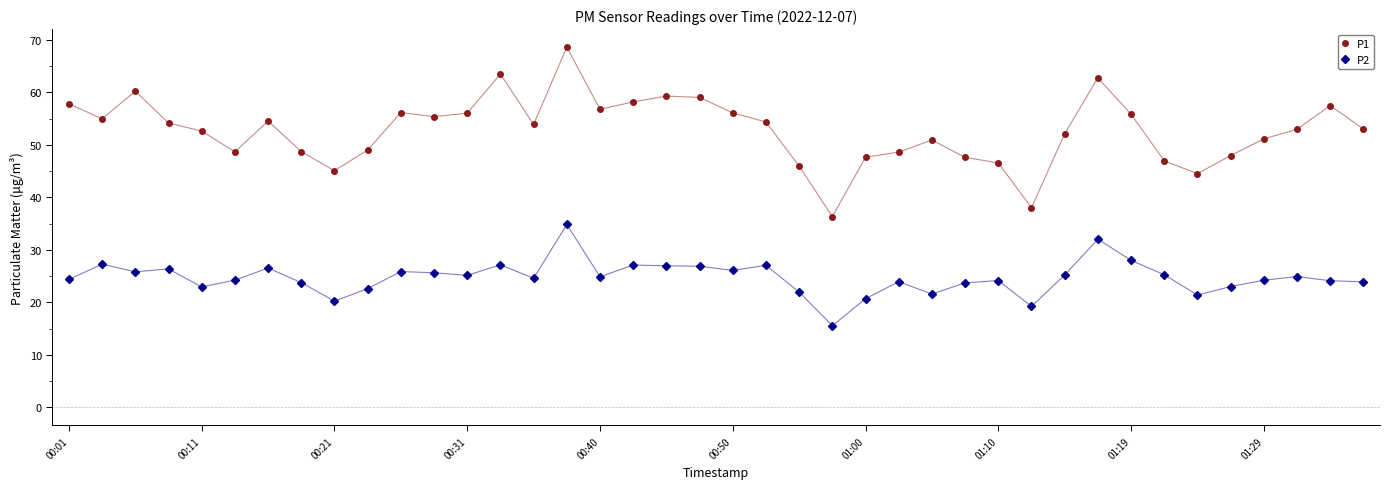

What is the difference between the maximum and second lowest values in the P1 series?

30.6